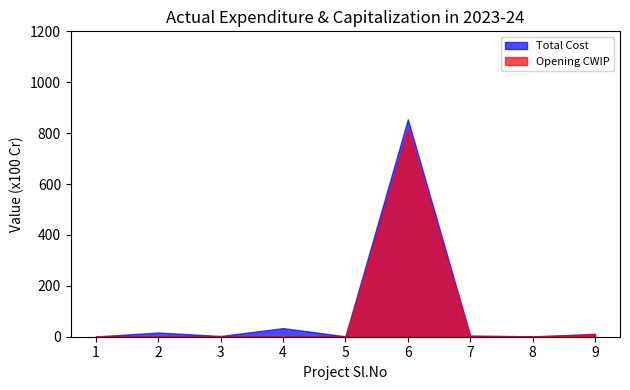

The value of Opening CWIP at 1 is 0.0. True or false?

True